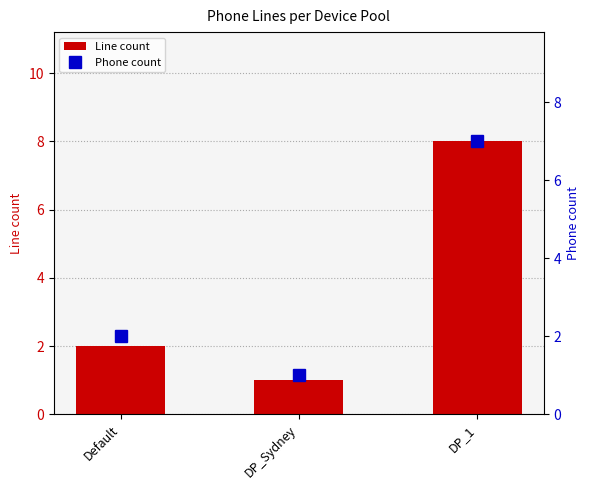

Between DP_1 and Default, which is larger?

DP_1